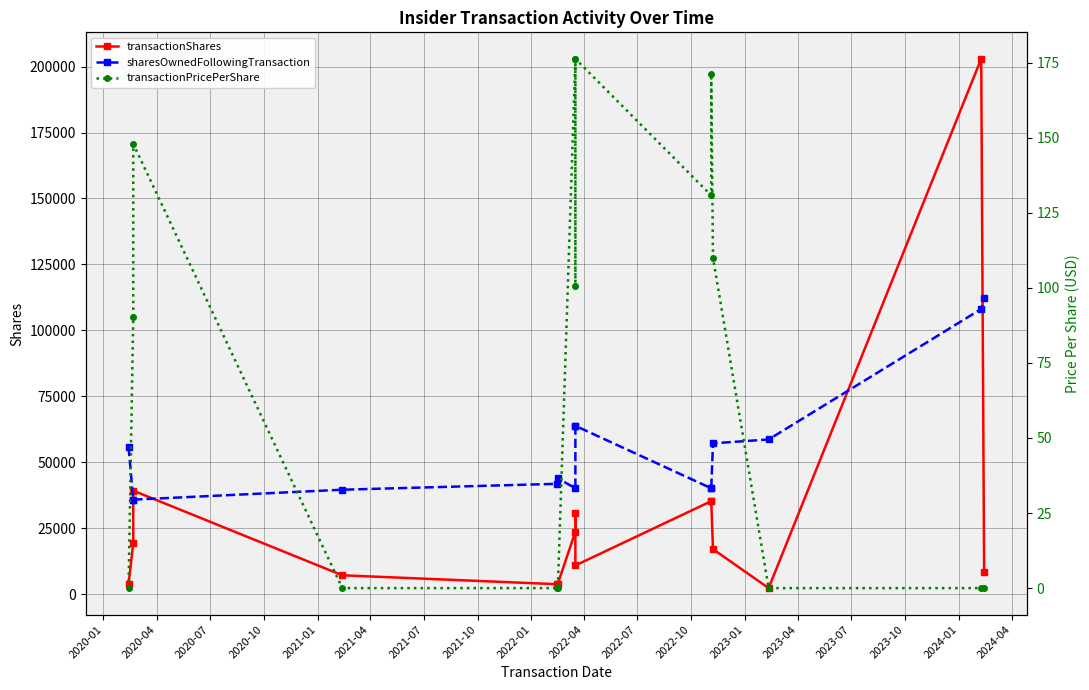

What is the difference between the maximum and second lowest values in the transactionShares series?

199255.0